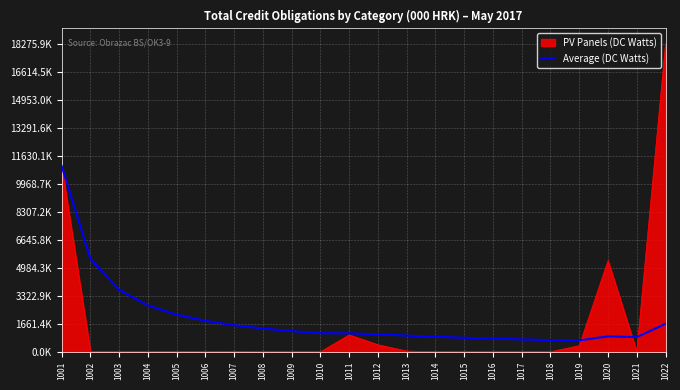

Does the chart have visible grid lines?

Yes